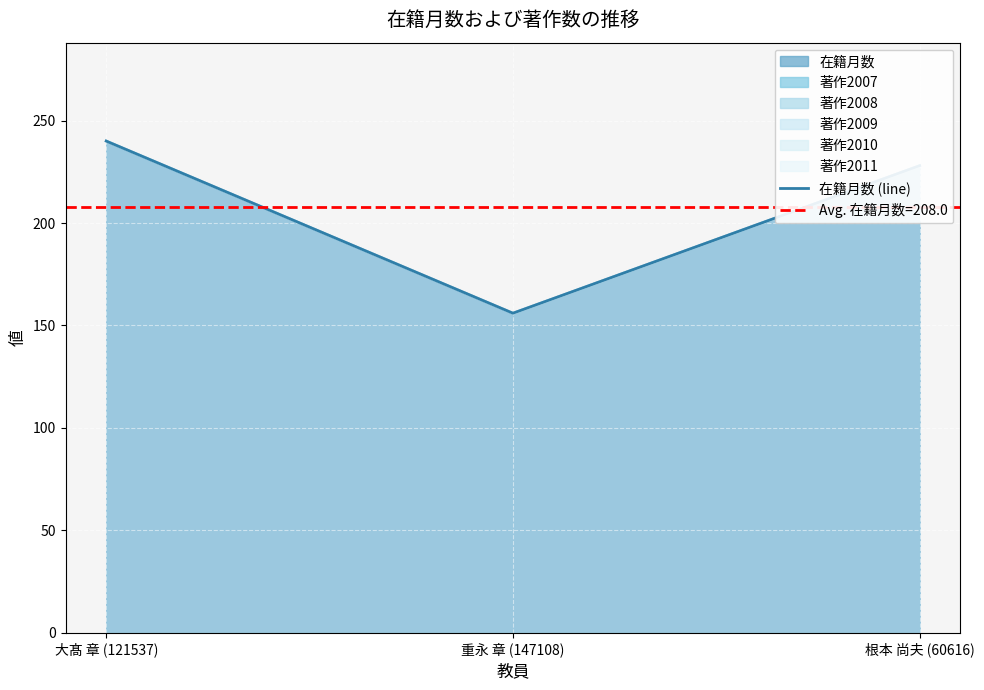

How many values are below 228?

1